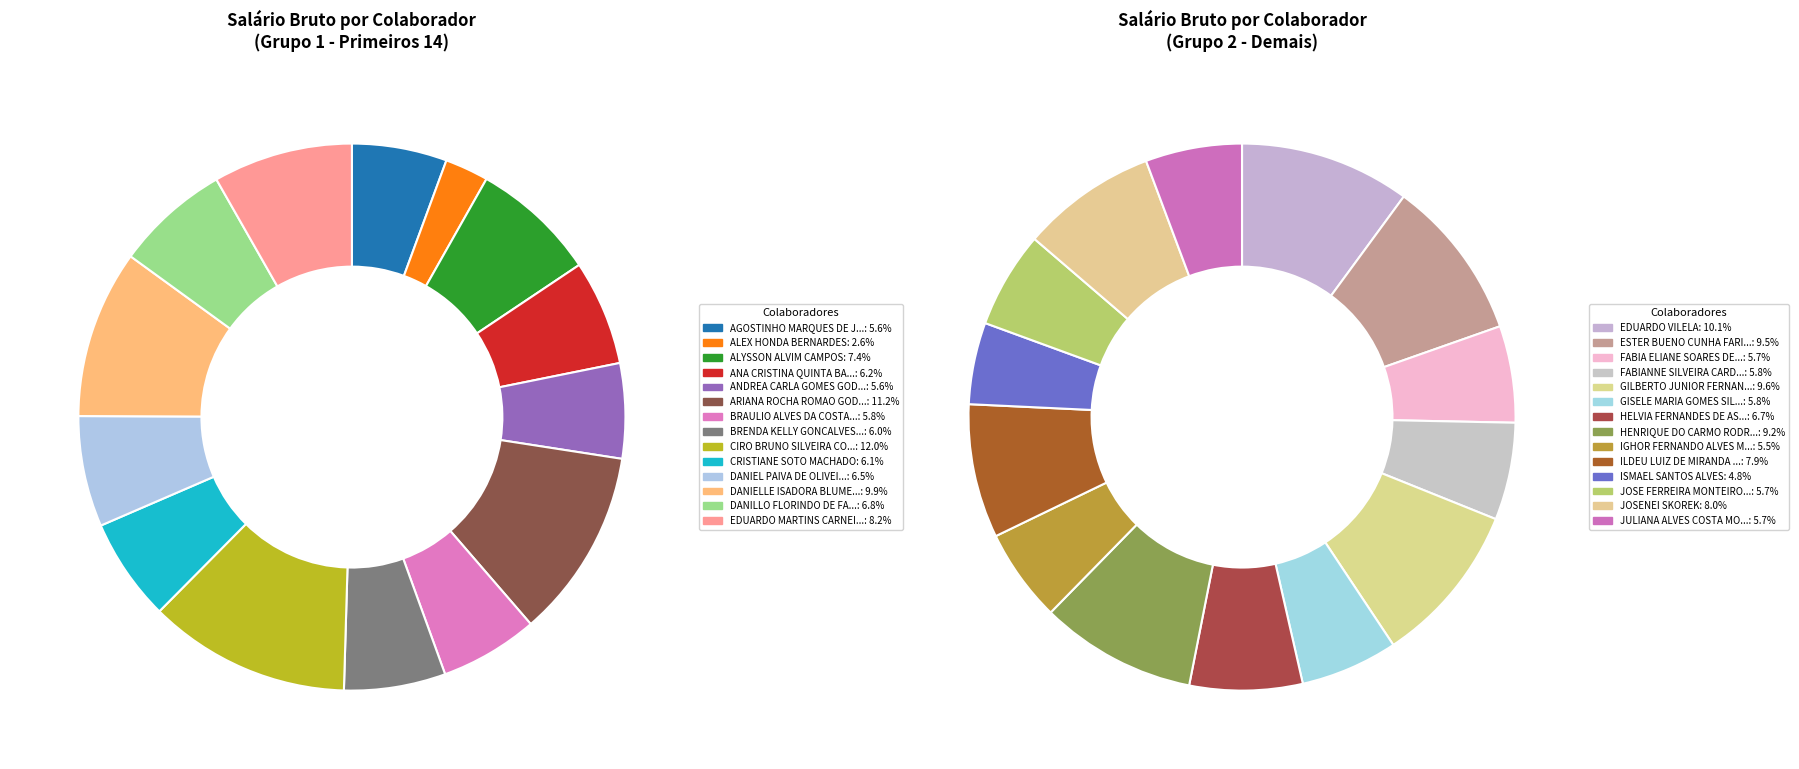

The ALYSSON ALVIM CAMPOS slice represents 1% of the pie. True or false?

False